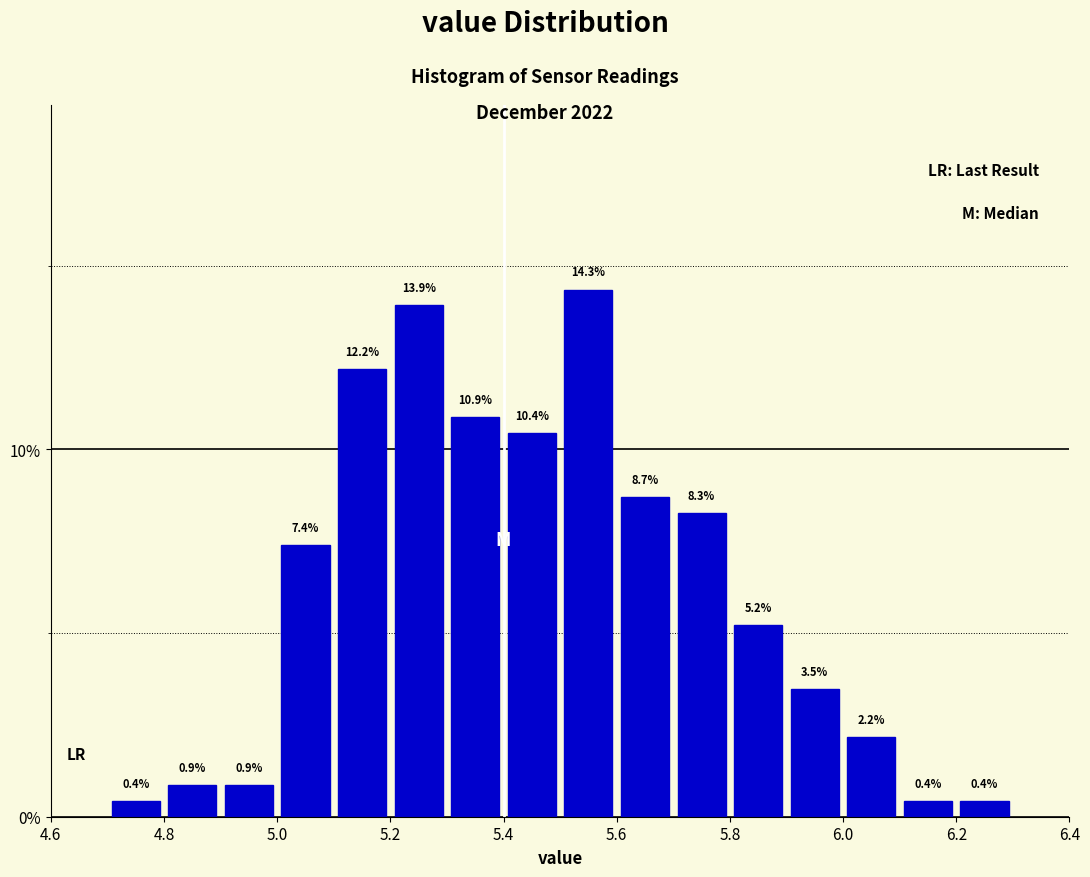

Which range on the x-axis has the tallest bar?

5.5 to 5.6